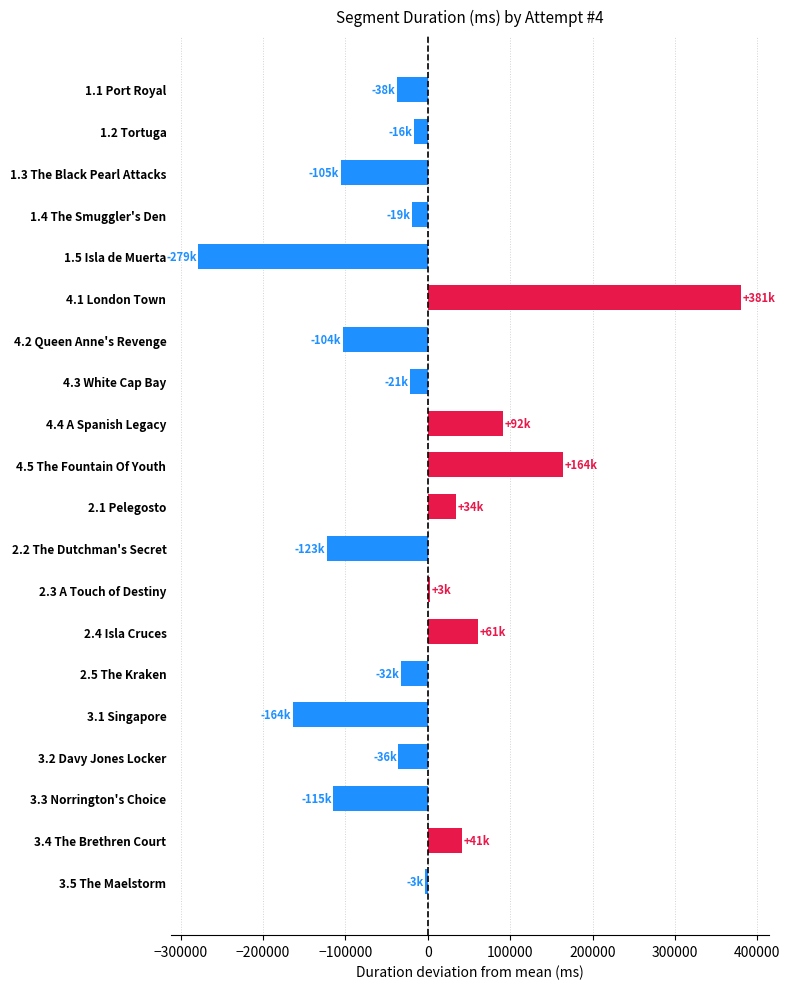

Does the chart contain stacked bars?

No